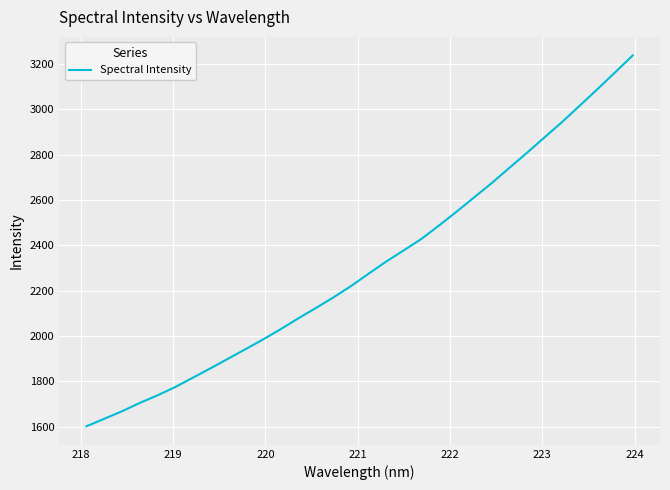

What is the difference between the maximum and minimum values?

1635.3